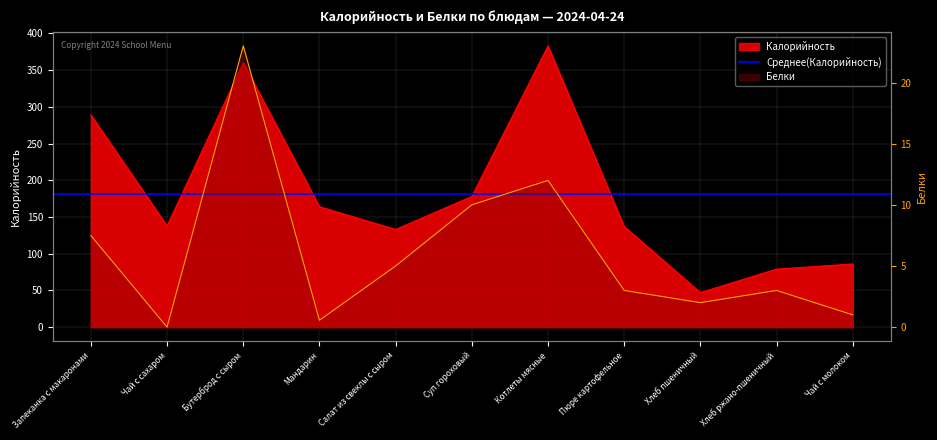

True or false: Калорийность and Белки cross at least once.

False